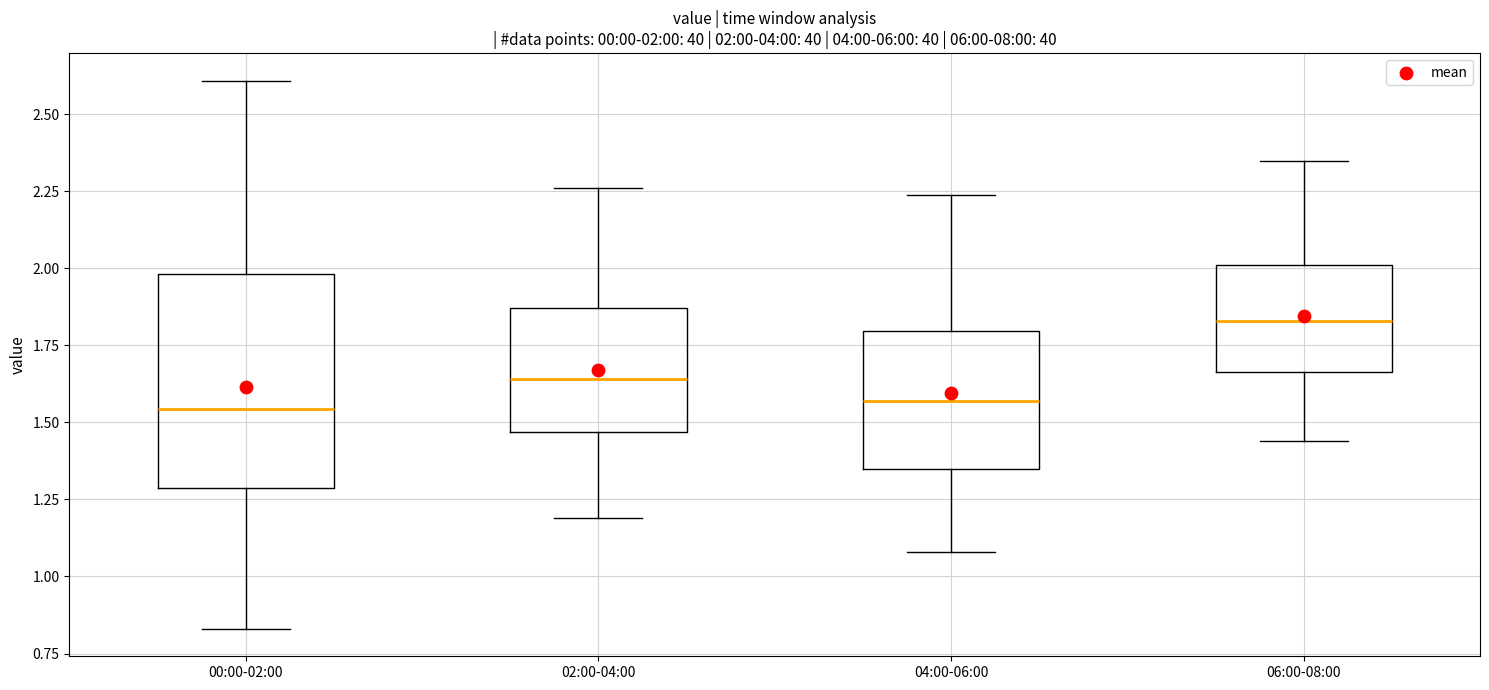

Which box is the tallest, from its lower edge to its upper edge?

00:00-02:00